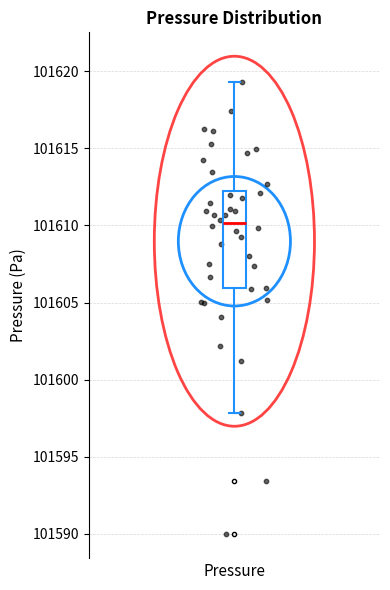

Where does the lower whisker of the box for Pressure end on the y-axis? The values are not printed on the chart, so give them approximately, as read against the axis.

101598.0